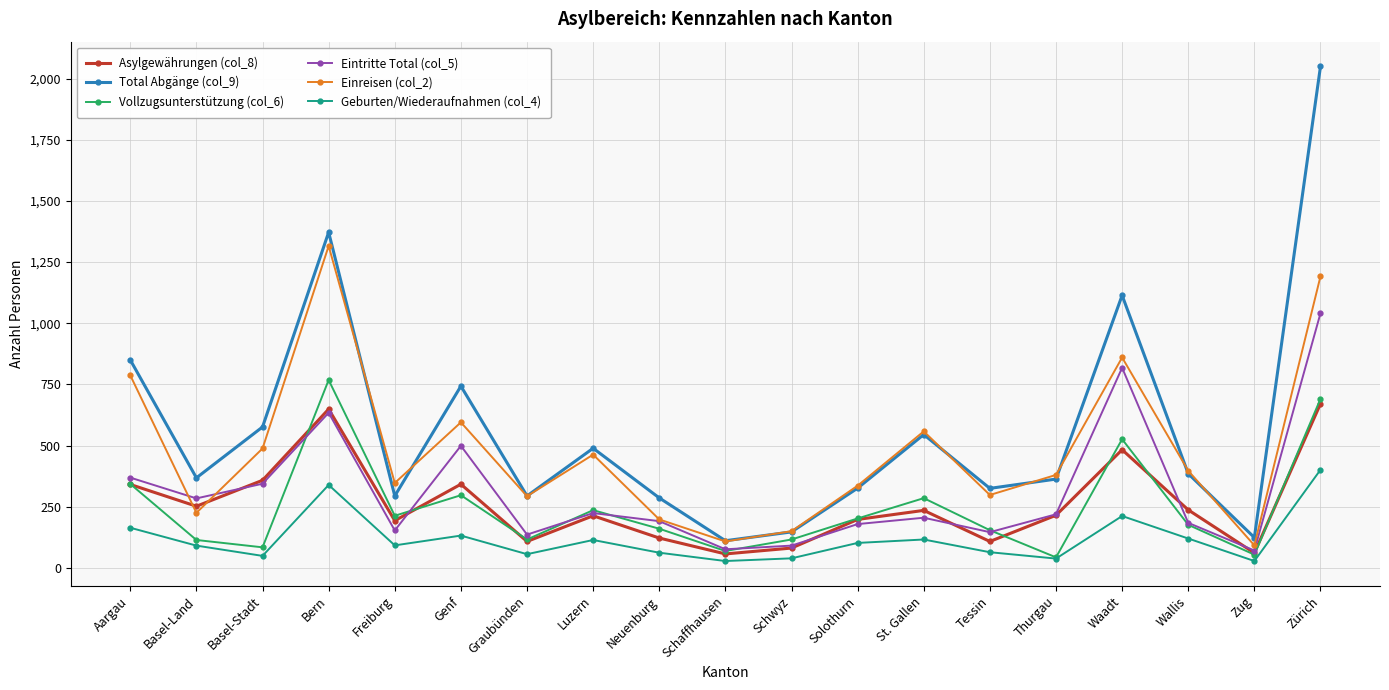

At which category does Einreisen (col_2) reach its first local peak?

Bern